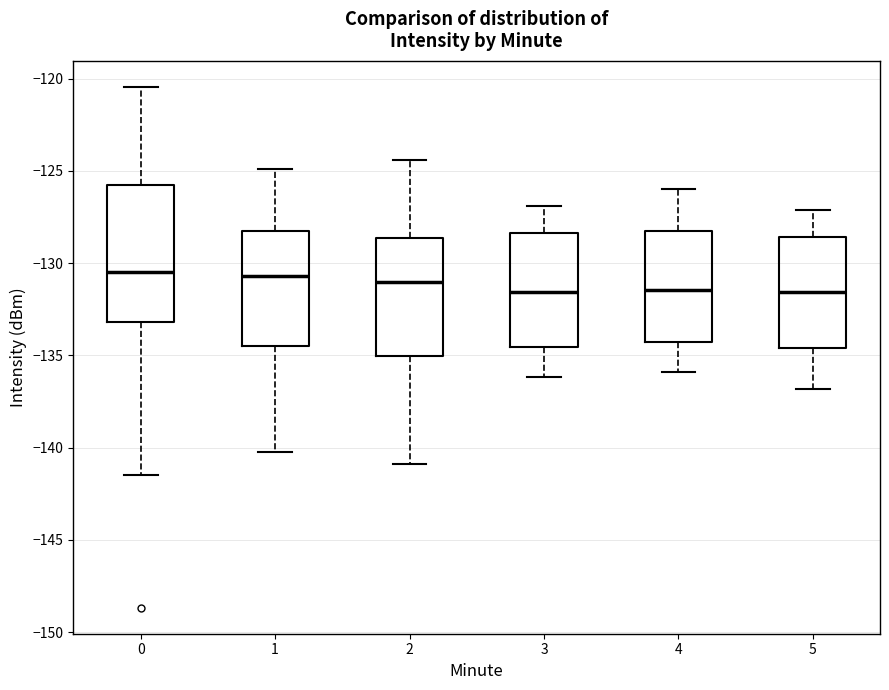

Reading left to right, read every box against the y-axis: the position of its median line, the range the box covers, and the ends of its whiskers. The values are not printed on the chart, so give them approximately, as read against the axis.

0: median -130.5, box -133.0 to -126.0, whiskers -141.5 to -120.5
1: median -130.5, box -134.5 to -128.5, whiskers -140.0 to -125.0
2: median -131.0, box -135.0 to -128.5, whiskers -141.0 to -124.5
3: median -131.5, box -134.5 to -128.5, whiskers -136.0 to -127.0
4: median -131.5, box -134.5 to -128.0, whiskers -136.0 to -126.0
5: median -131.5, box -134.5 to -128.5, whiskers -137.0 to -127.0